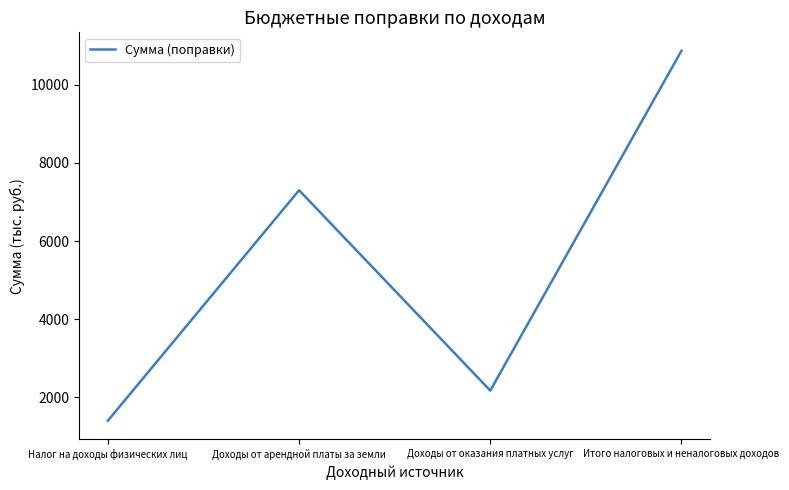

What is the difference between the second highest and minimum values?

5900